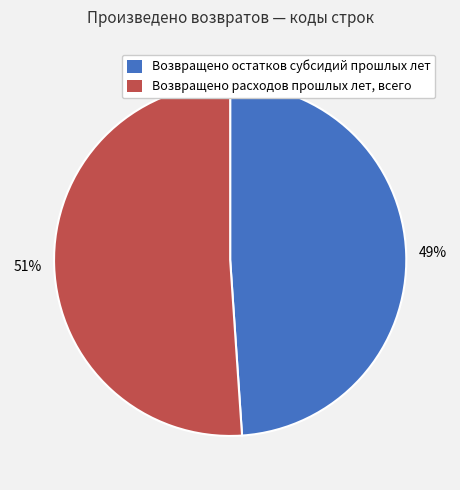

Do Возвращено остатков субсидий прошлых лет and Возвращено расходов прошлых лет, всего together represent more than half of the pie?

Yes